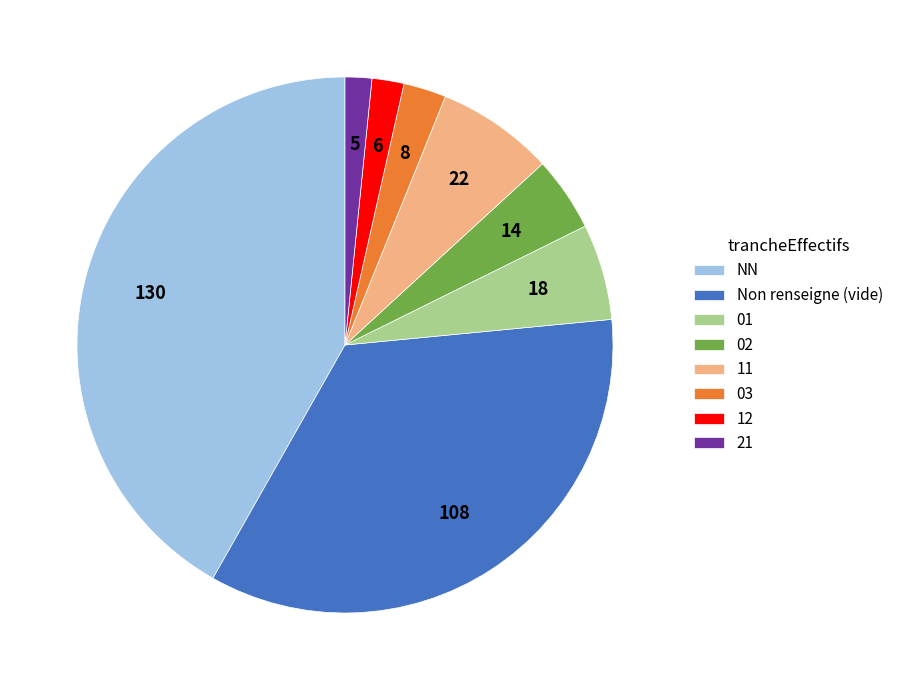

What is the ratio of the value at 03 to the value at 21?

1.6